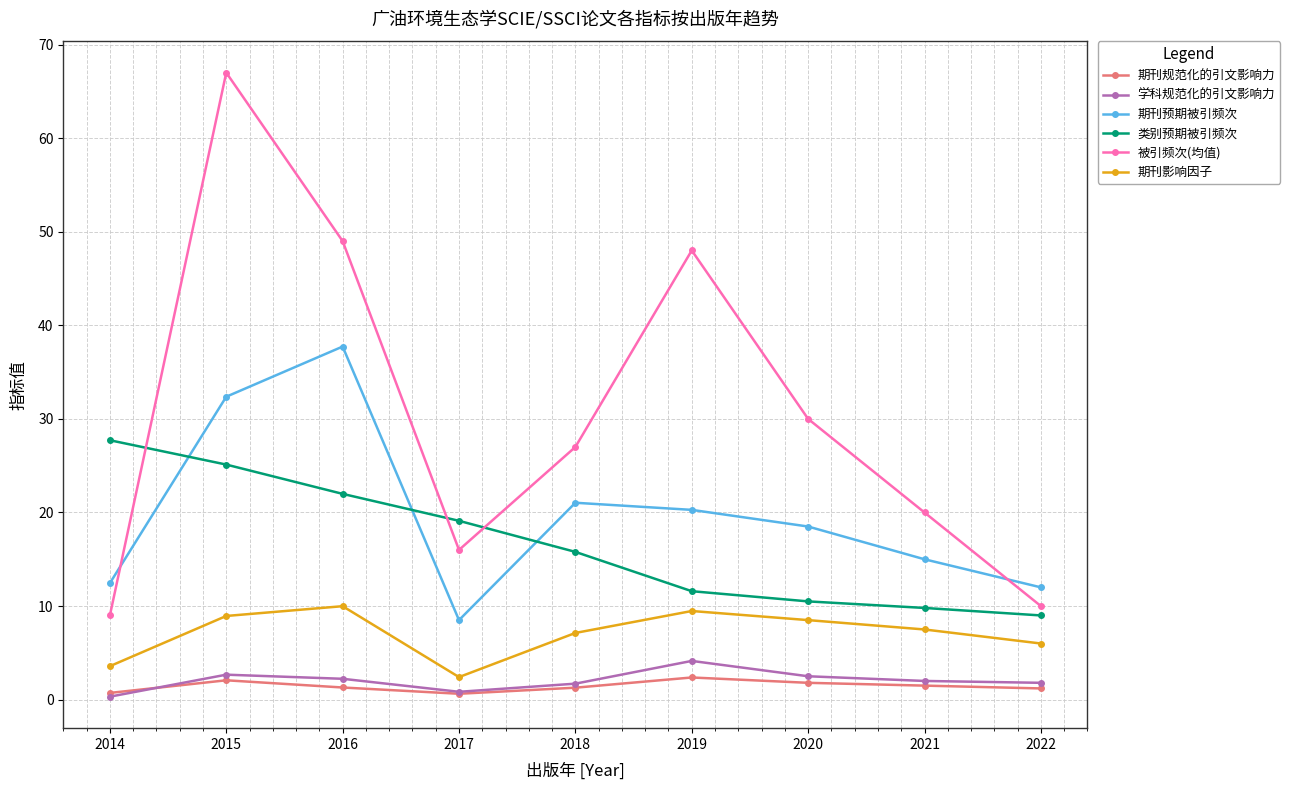

How many interior local peaks does the 被引频次(均值) series have?

2